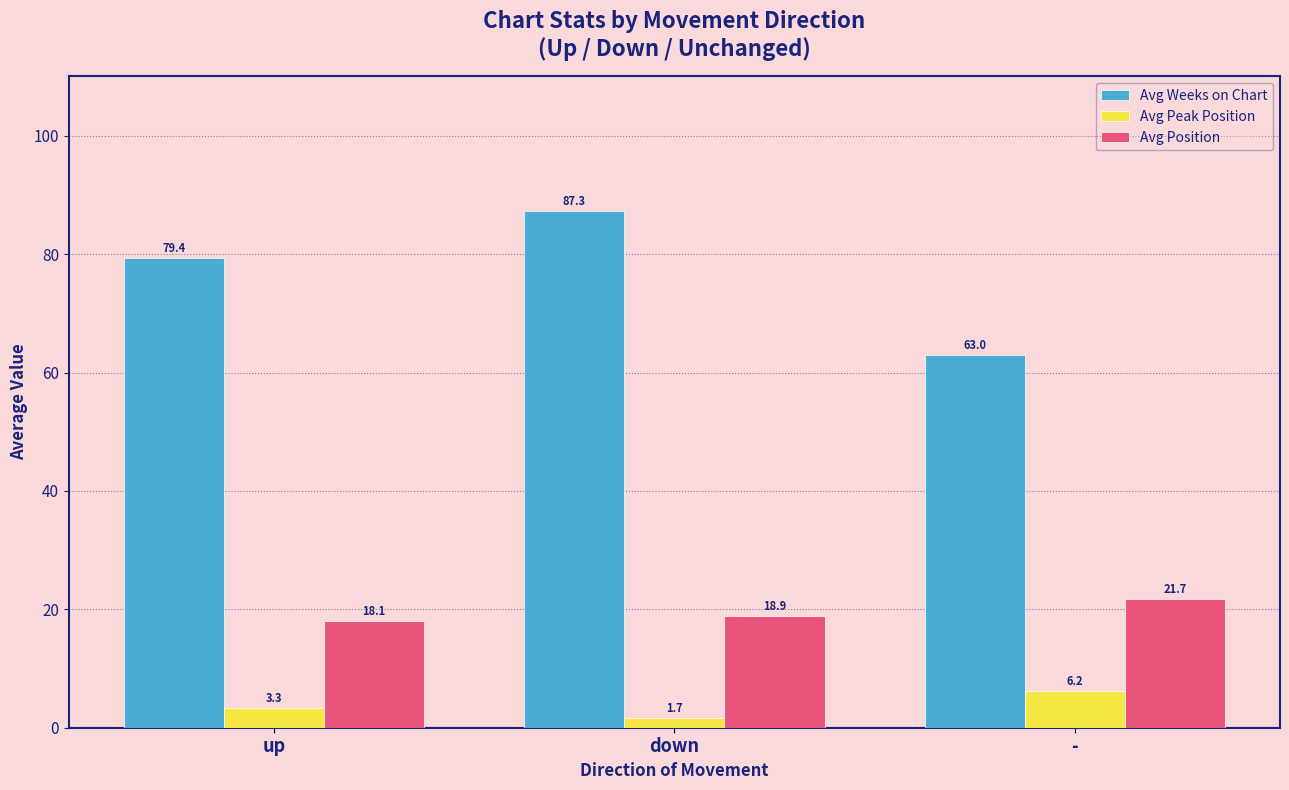

List the series in order of their peak value, lowest first.

Avg Peak Position, Avg Position, Avg Weeks on Chart